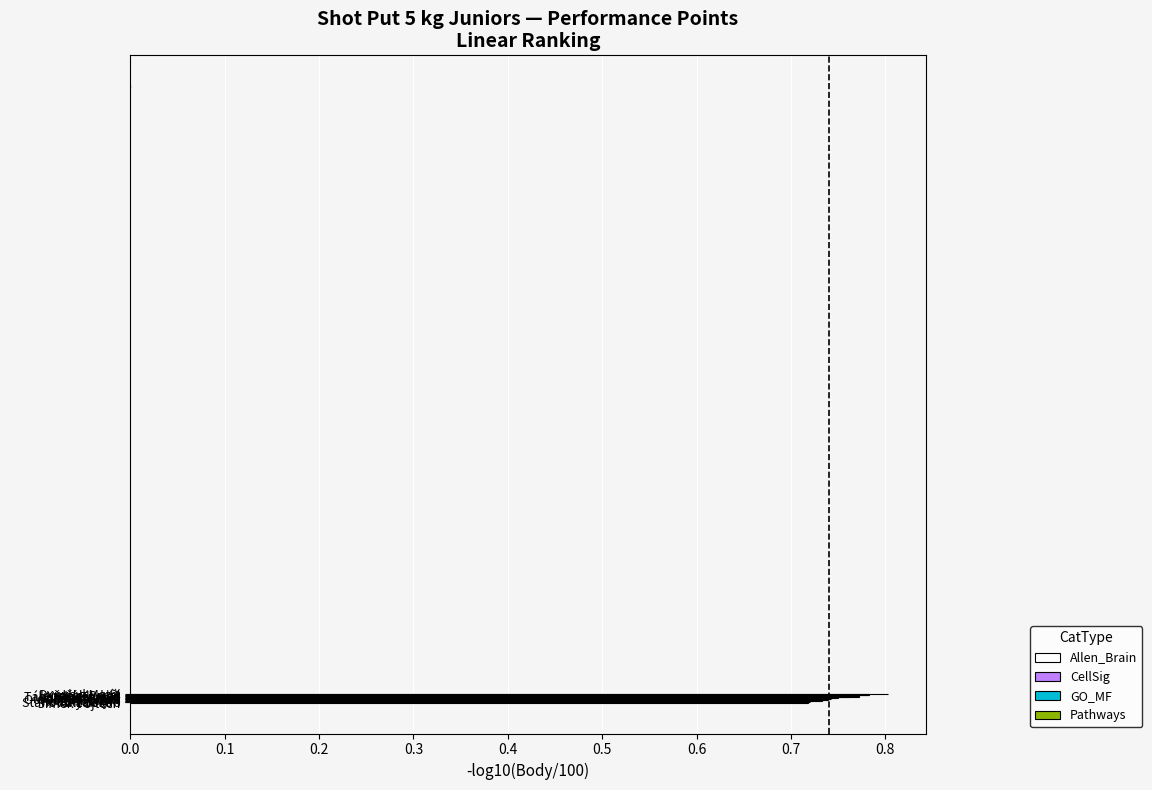

Count the values in the range 0 to 1.

15